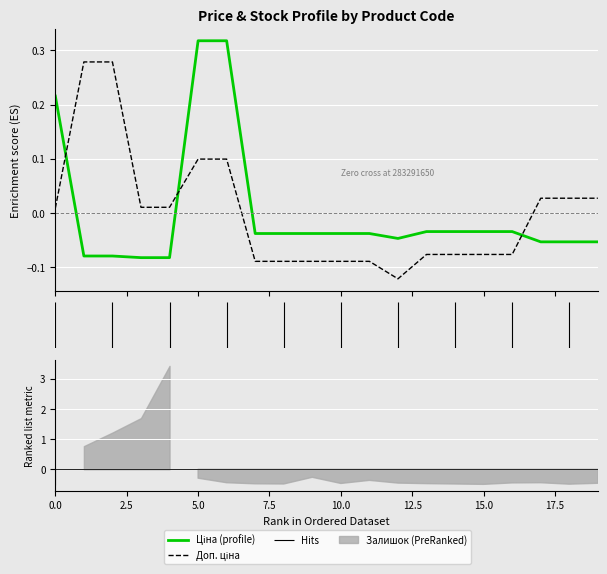

What is the difference between the Доп. ціна values at 283291650 and 283381651?

0.1